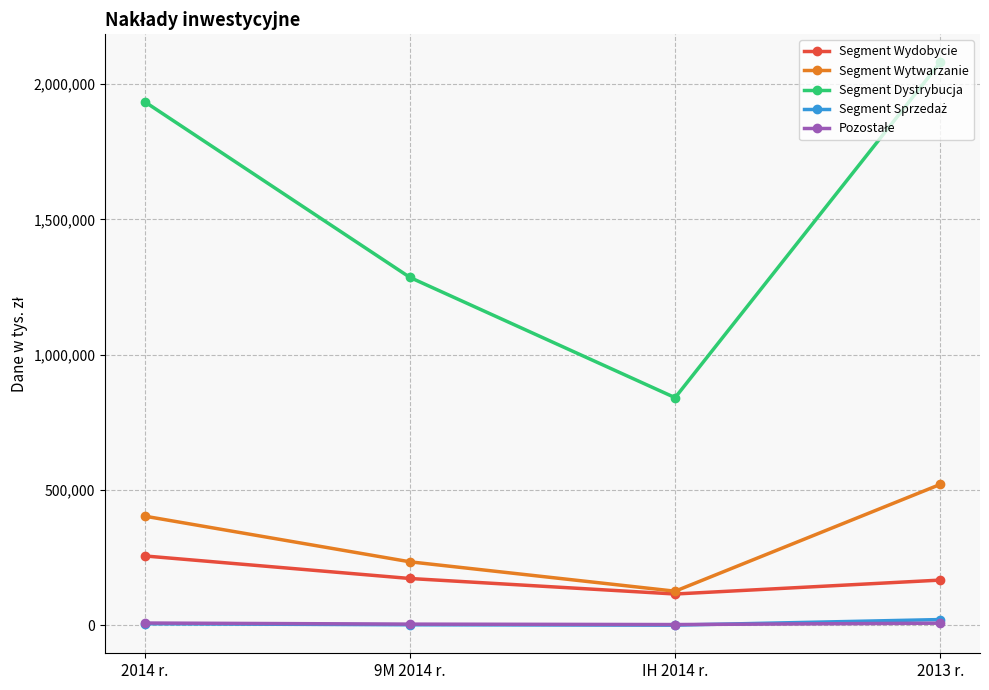

True or false: Segment Dystrybucja and Segment Wytwarzanie cross at least once.

False